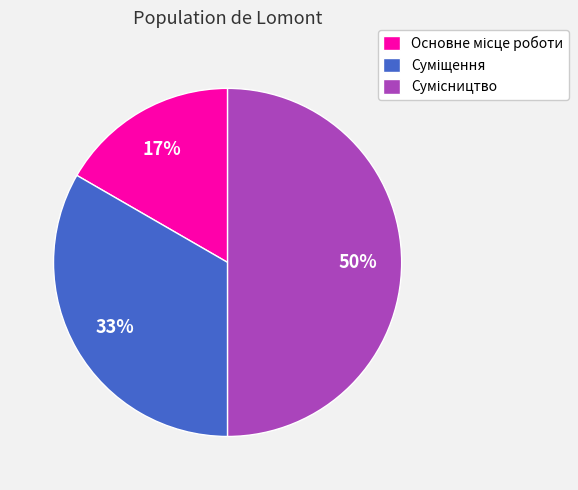

Count the number of slices in the pie.

3